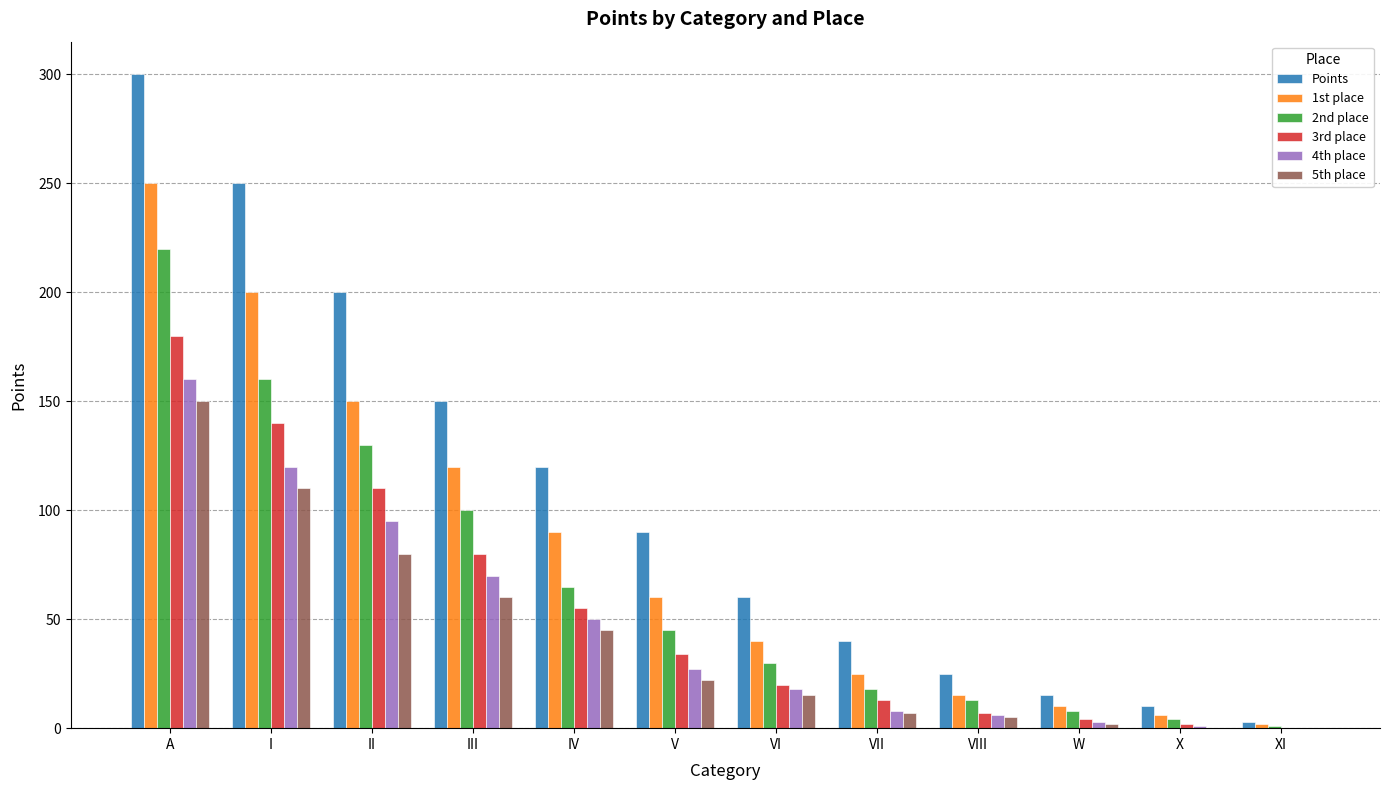

Are the bars grouped side by side (vs. stacked)?

Yes